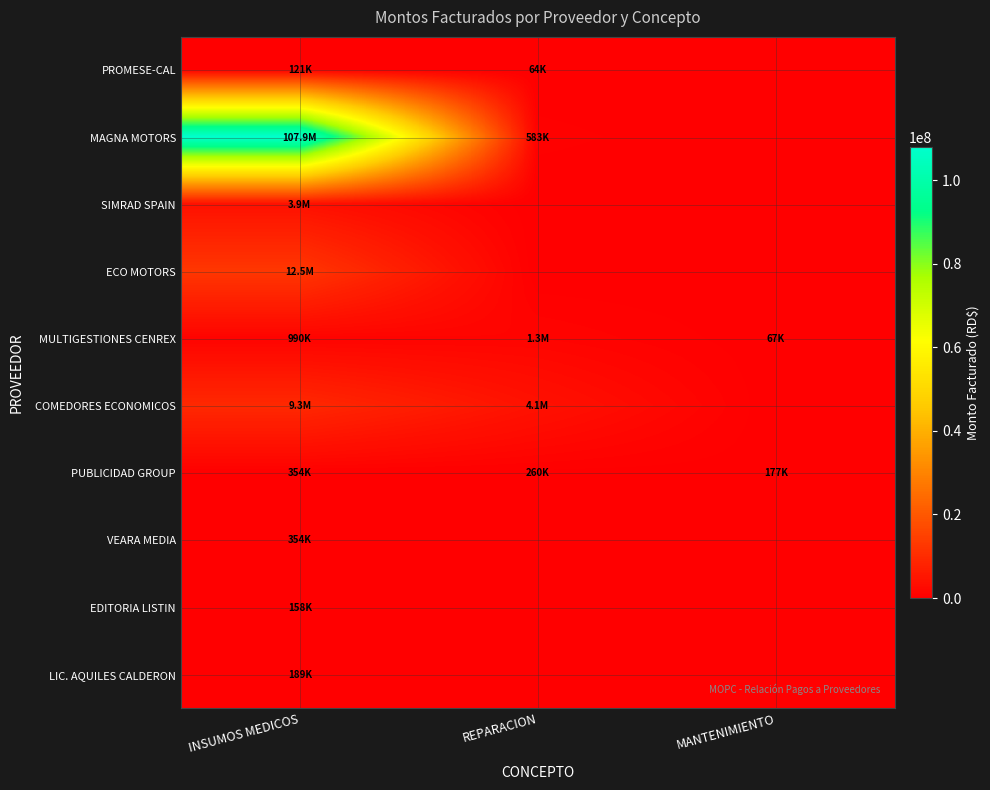

How many data points does each series have?

3